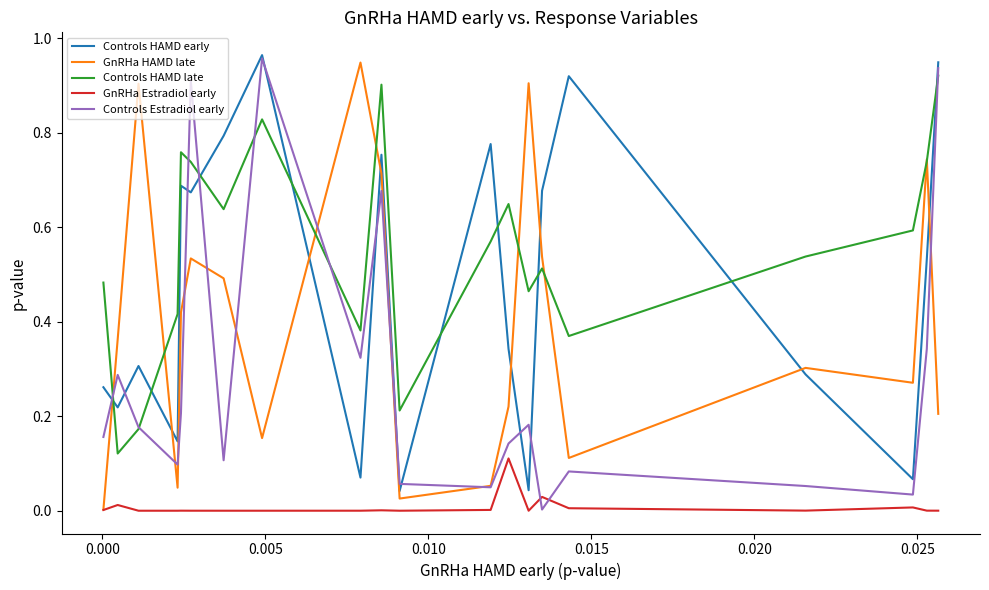

Which series has the largest total across all categories?

Controls HAMD late